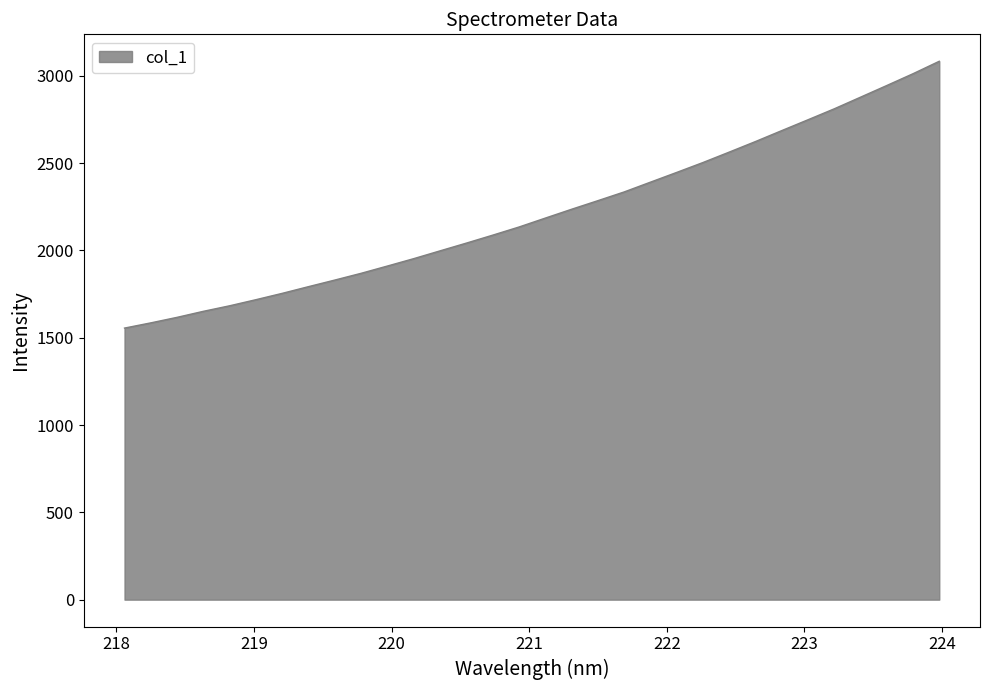

What is the sum of all values?

70907.1